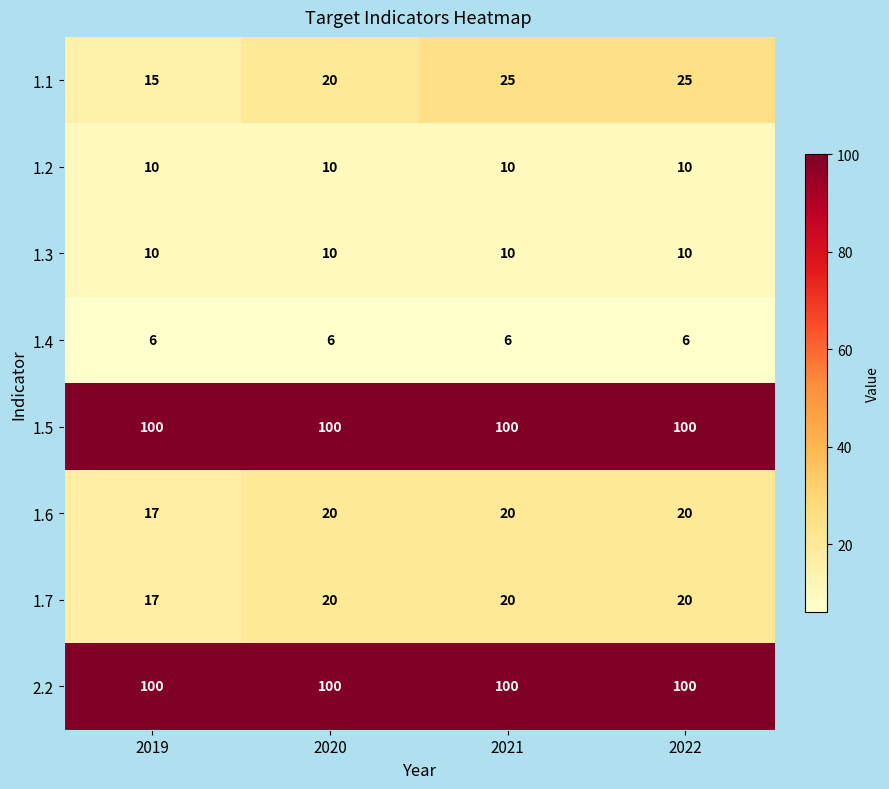

What is the average value of the 1.2 series?

10